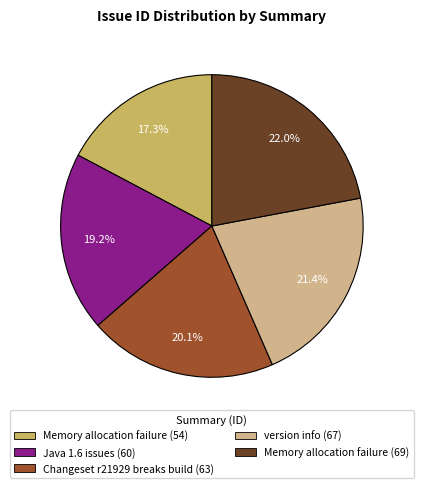

How many slices are in this pie chart?

5